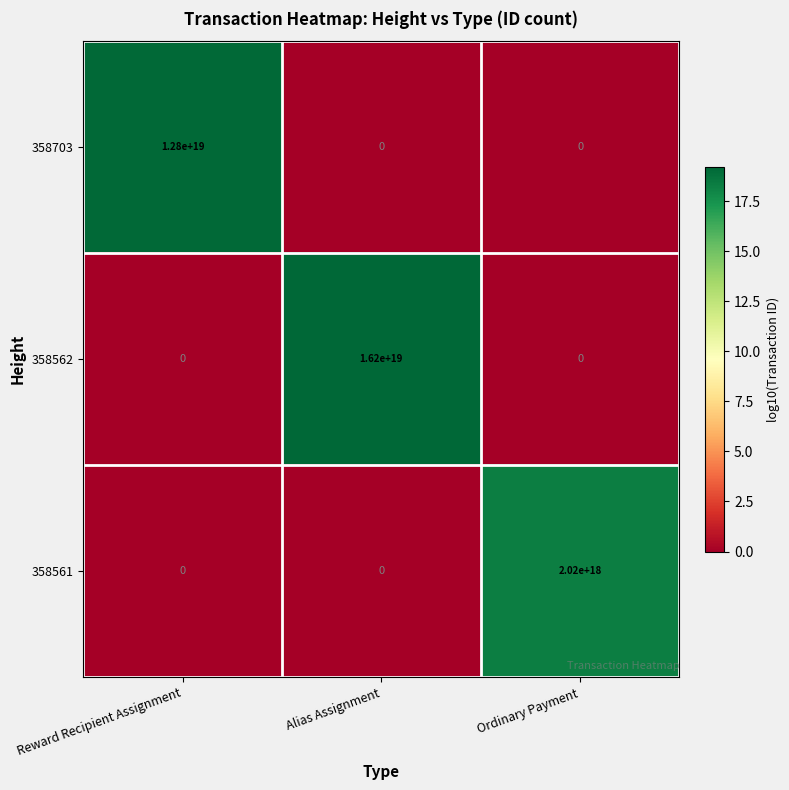

Which series has the widest spread of values?

358562